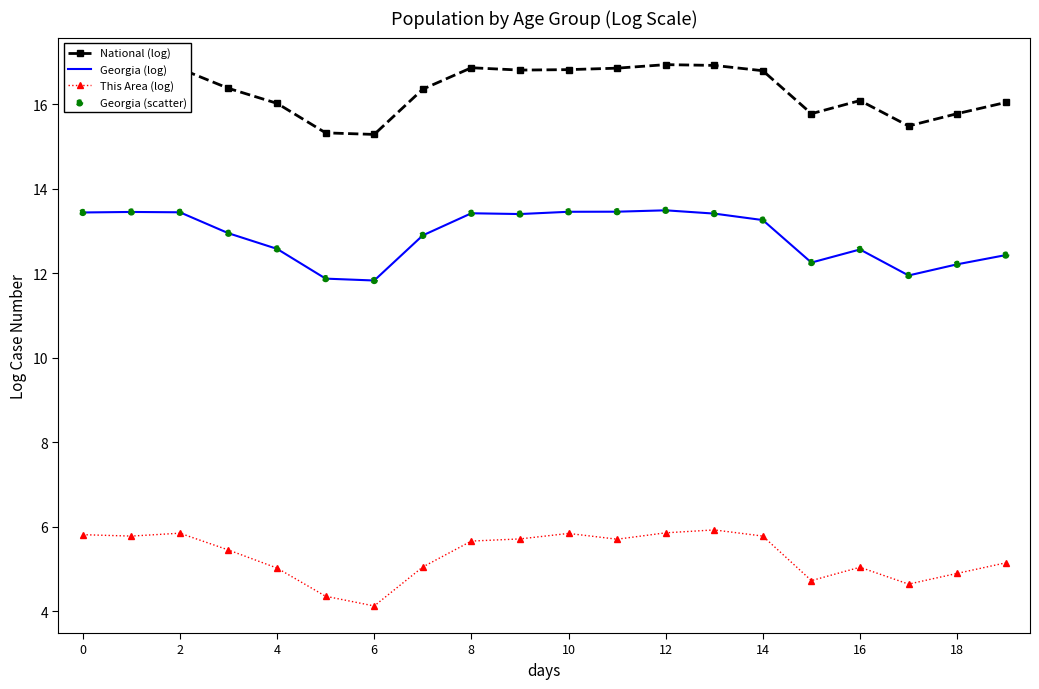

What is the difference between the maximum and minimum values in the National (log) series?

1.7